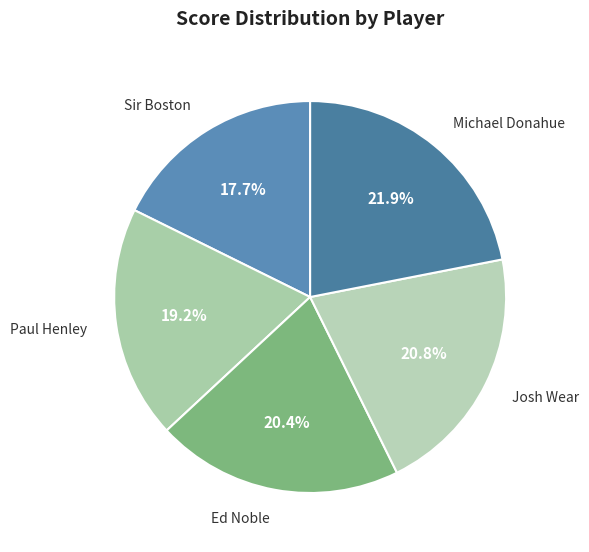

How many slices are in this pie chart?

5